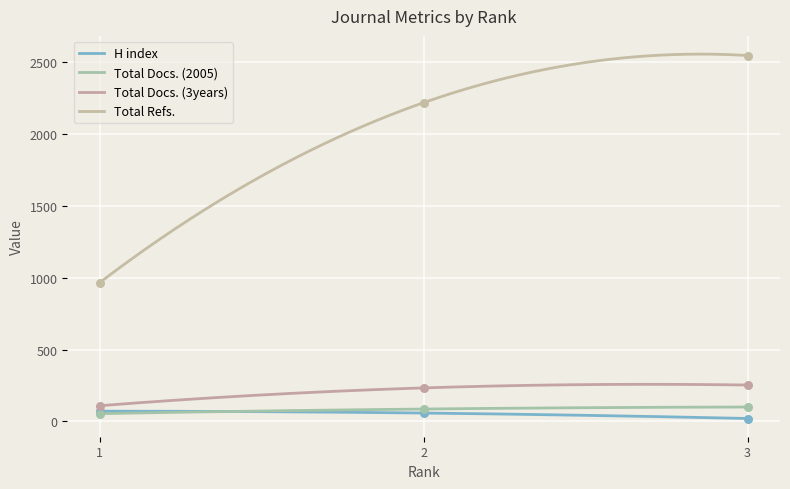

What are all the series names shown in the legend?

H index, Total Docs. (2005), Total Docs. (3years), Total Refs.